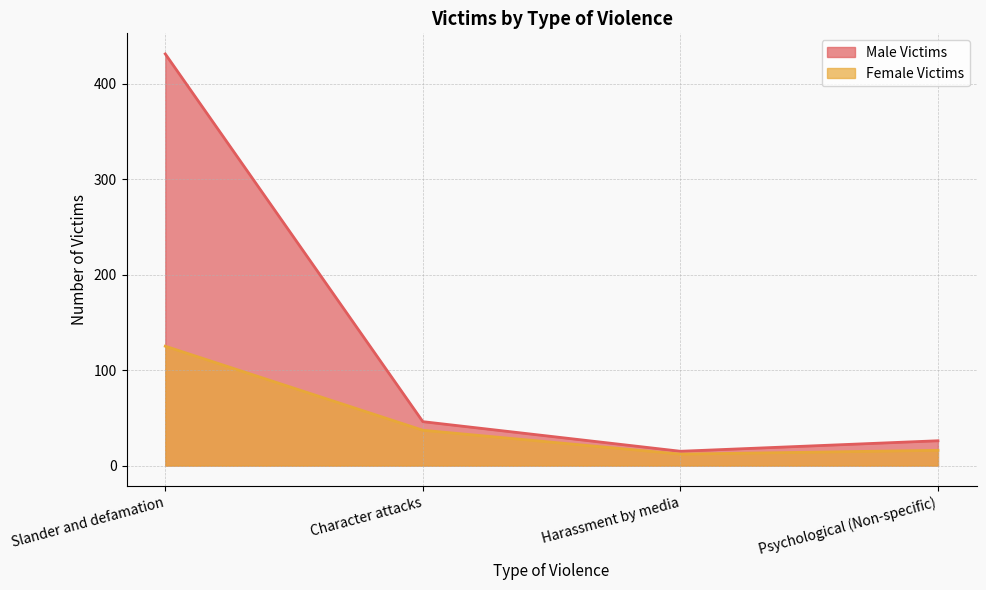

List the series in order of their overall mean, lowest first.

Female Victims, Male Victims